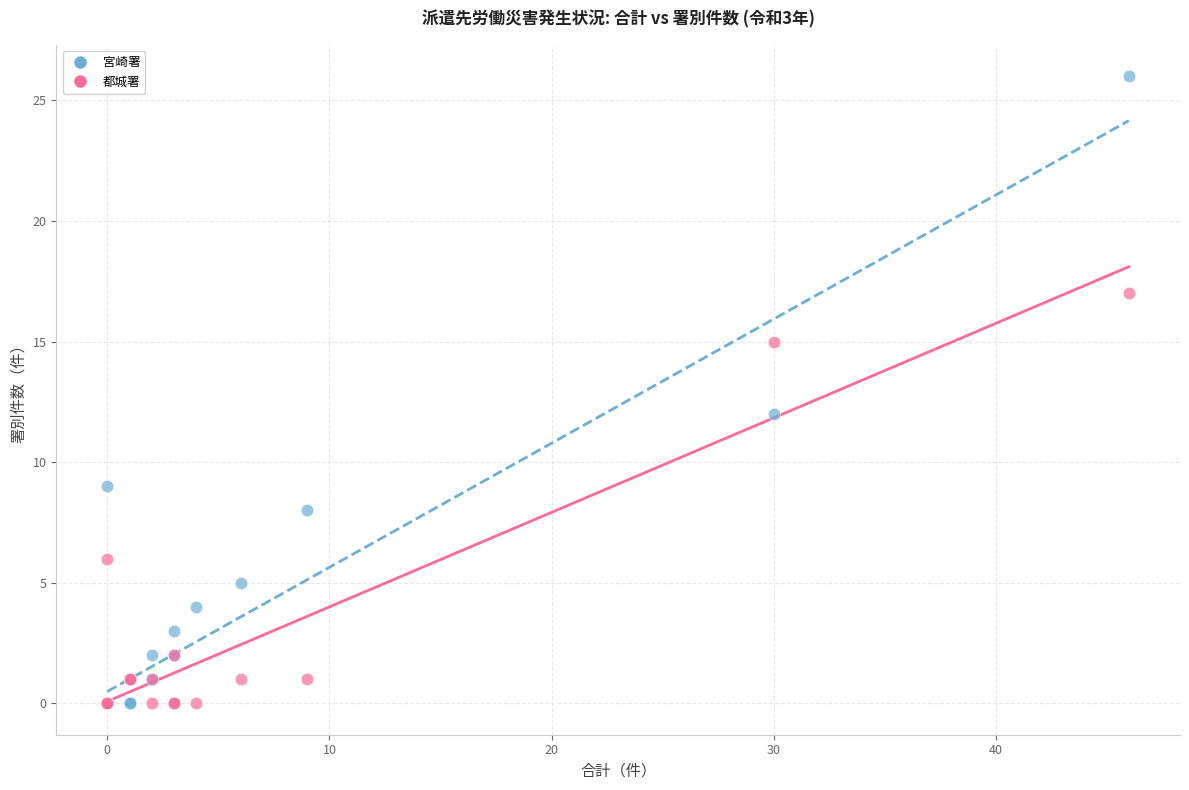

In the 宮崎署 series, what Y value is closest to 13?

12